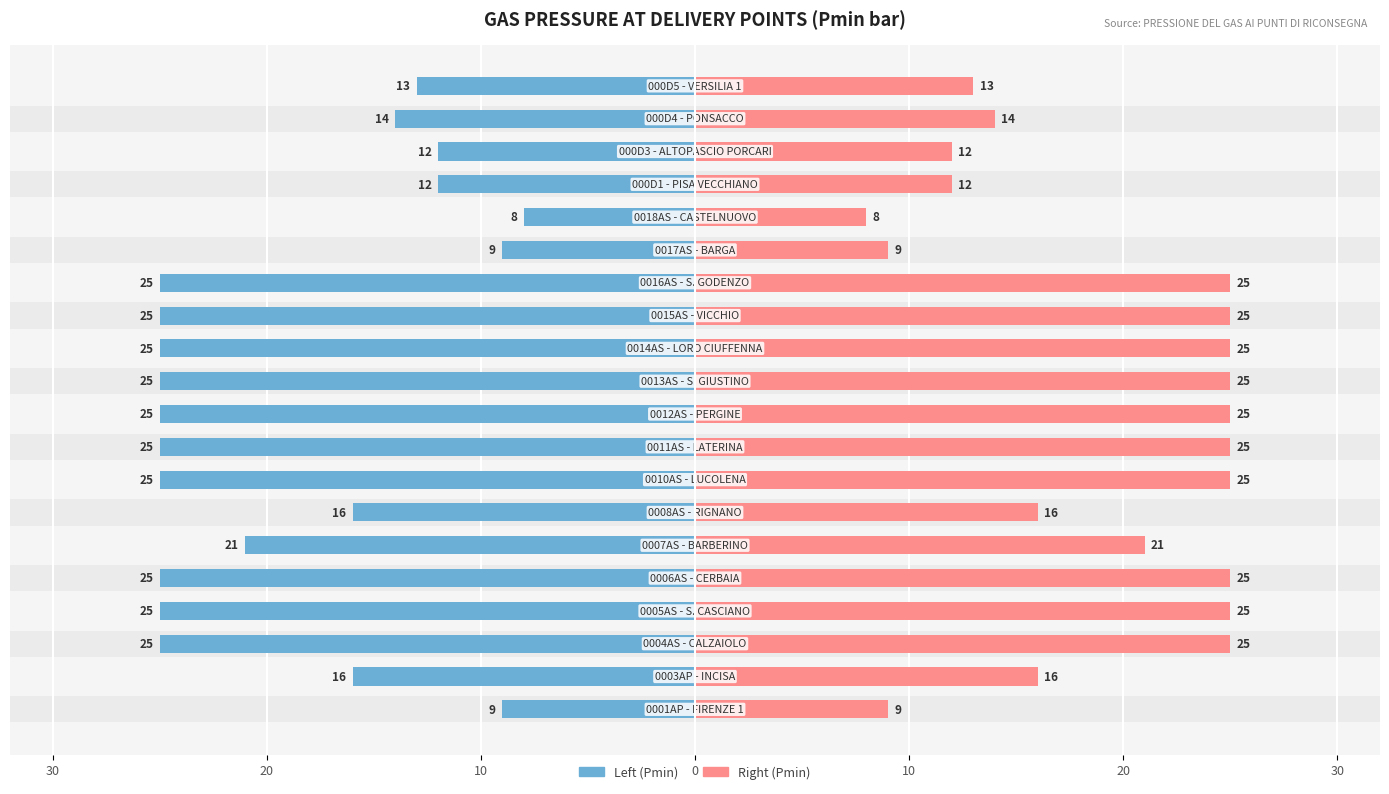

How many distinct data groups are displayed?

2